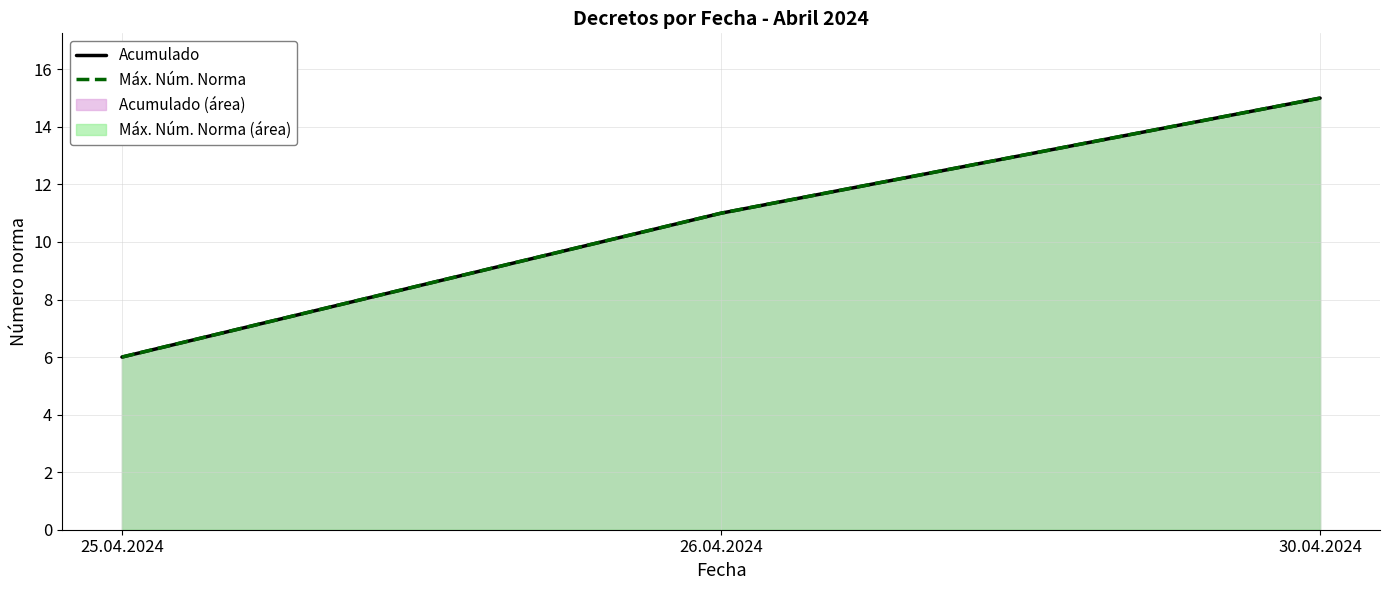

What are all the series names shown in the legend?

Acumulado, Máx. Núm. Norma